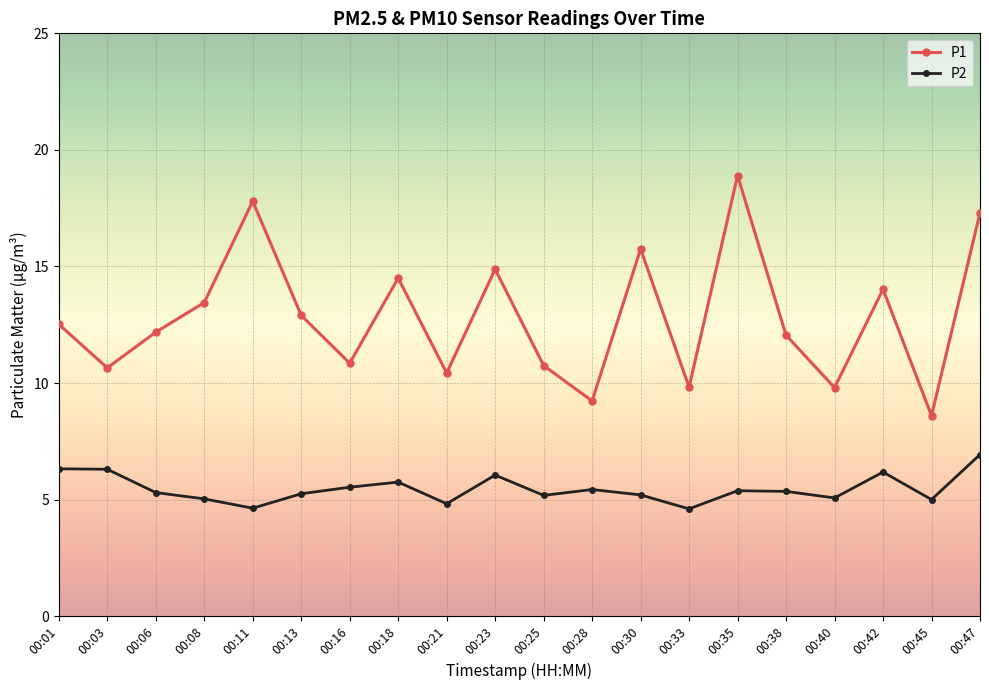

What is the sum of all P1 values?

256.4